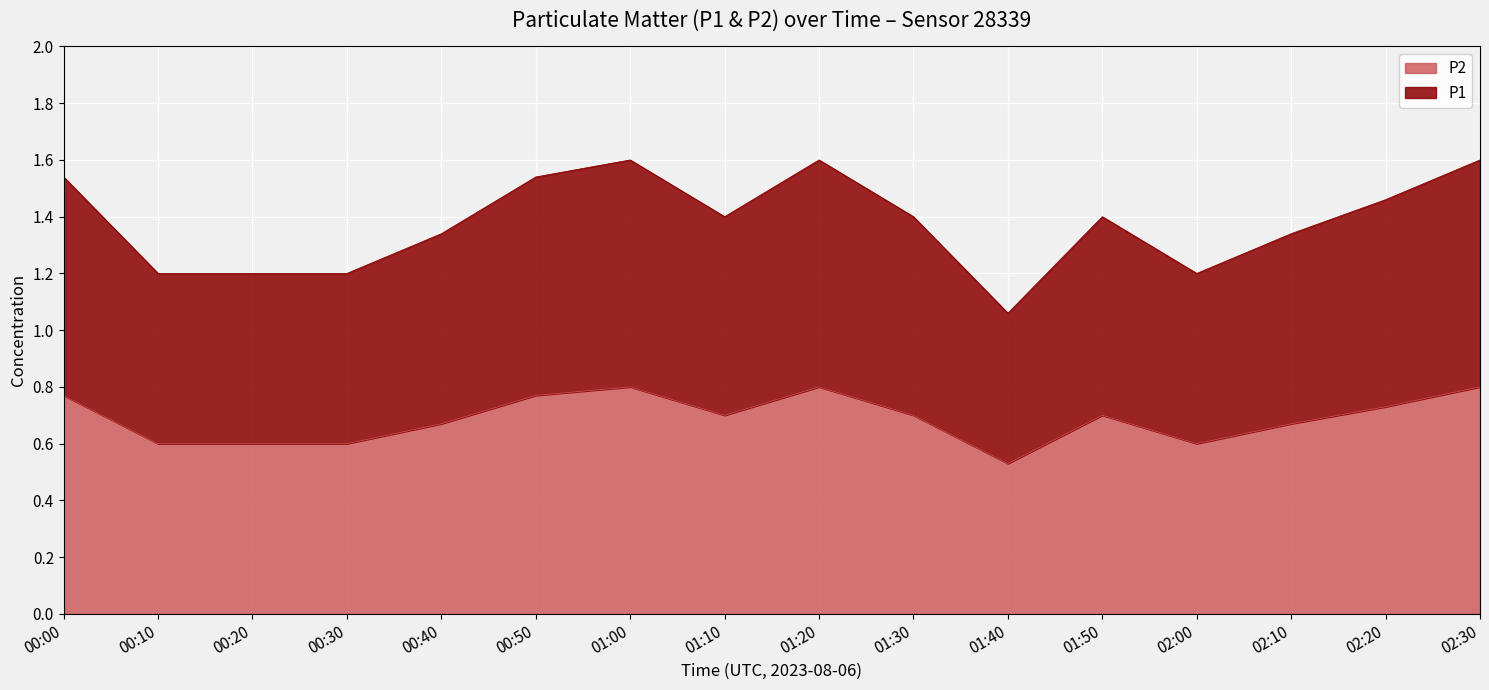

Rank the categories by P2 value from highest to lowest.

01:00, 01:20, 02:30, 00:00, 00:50, 02:20, 01:10, 01:30, 01:50, 00:40, 02:10, 00:10, 00:20, 00:30, 02:00, 01:40